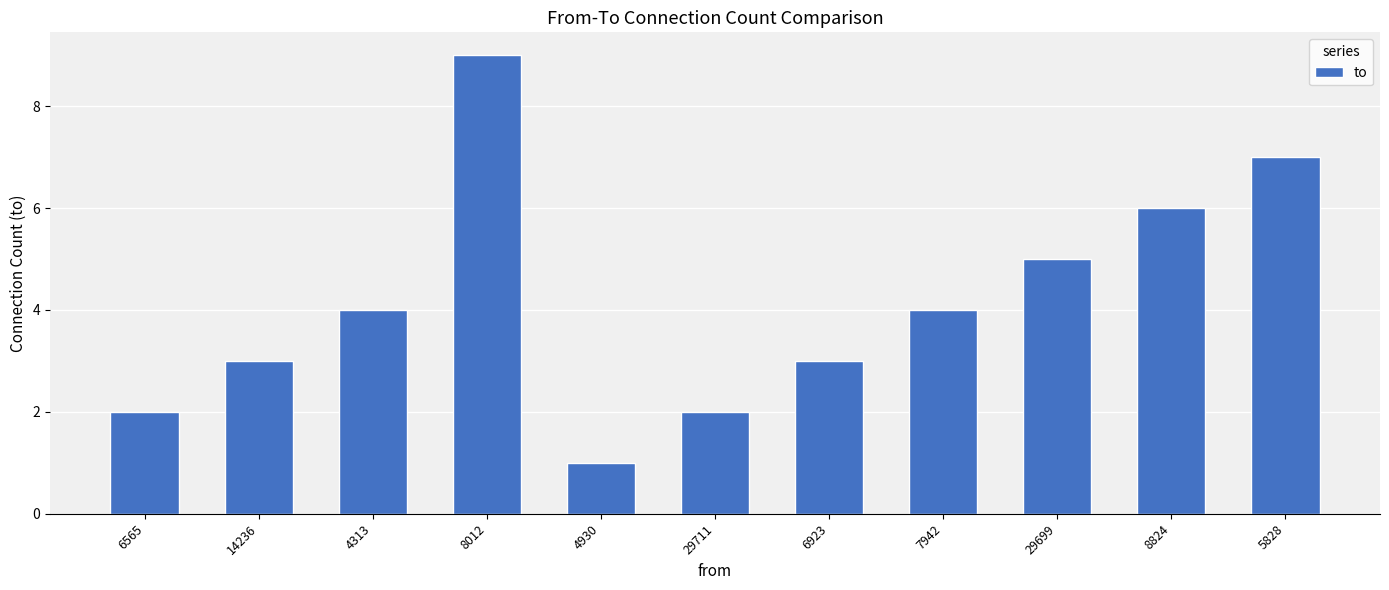

What is the maximum value shown in the chart?

9